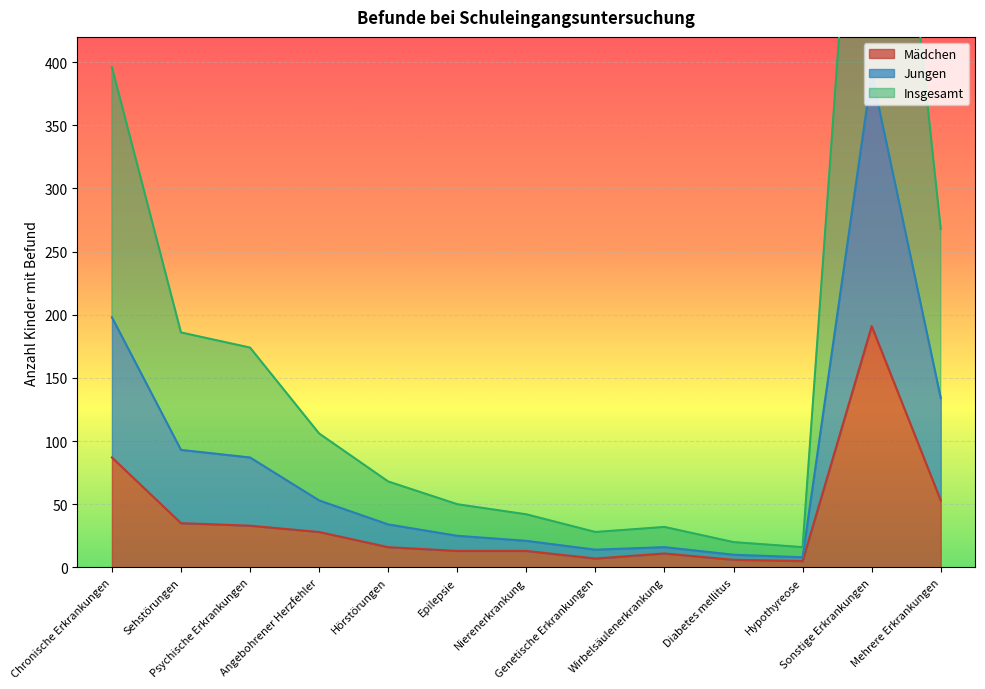

Between Nierenerkrankung and Genetische Erkrankungen, which series saw the biggest shift?

Insgesamt